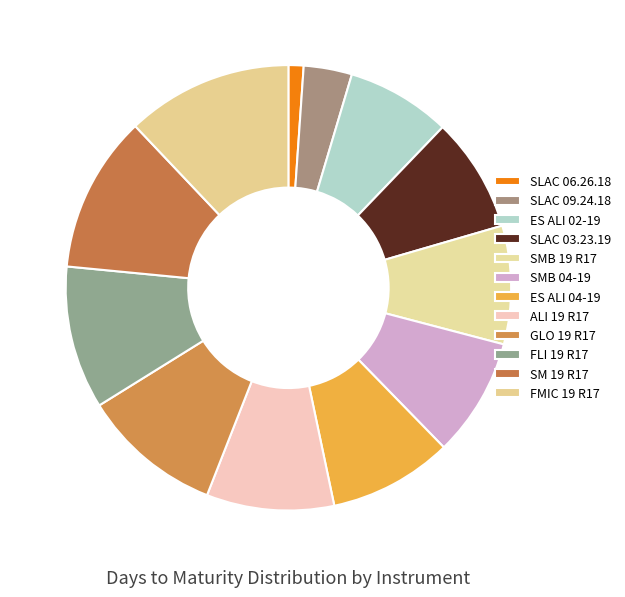

Does SM 19 R17 represent more than half of the total?

No